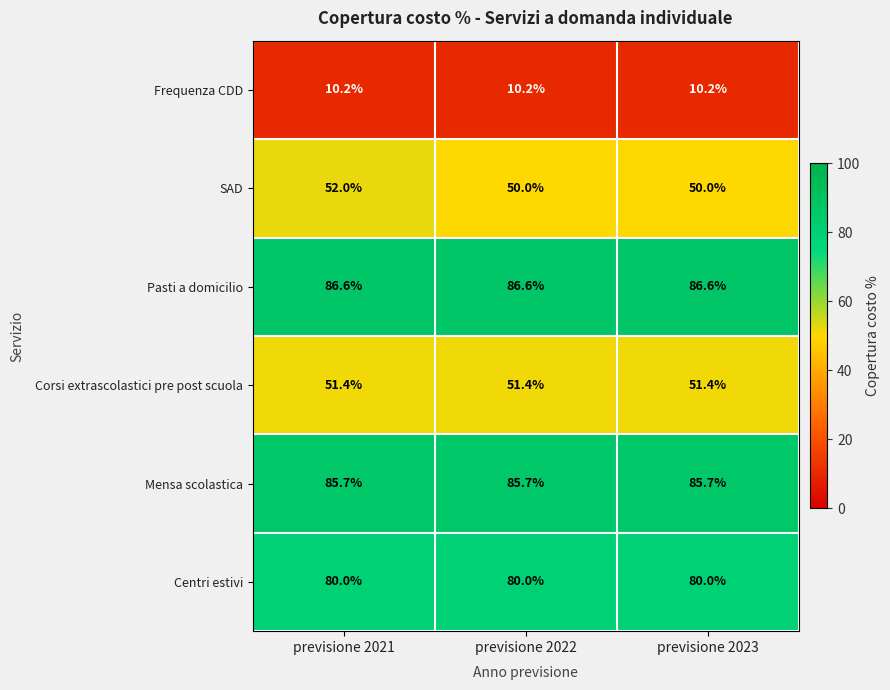

The value of Pasti a domicilio at previsione 2021 is 86.6. True or false?

True